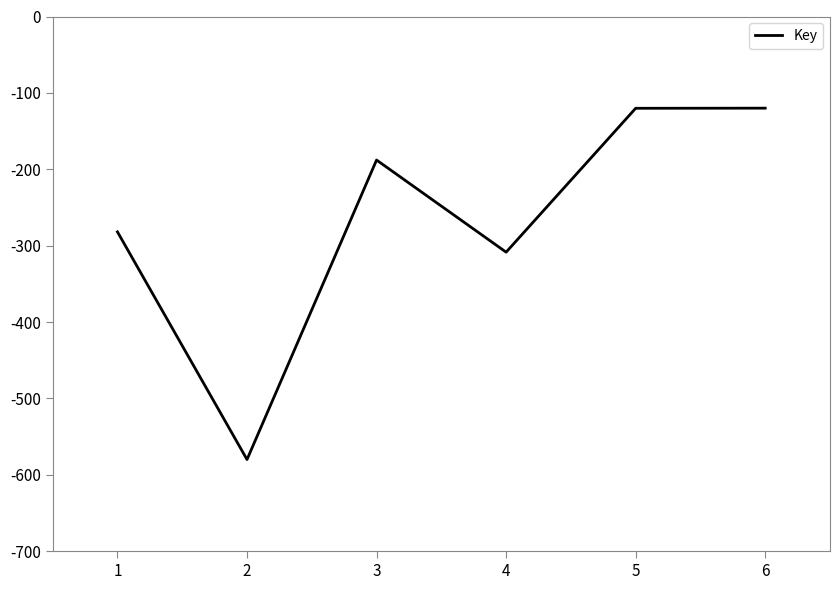

Which has a higher value, 2 or 3?

3